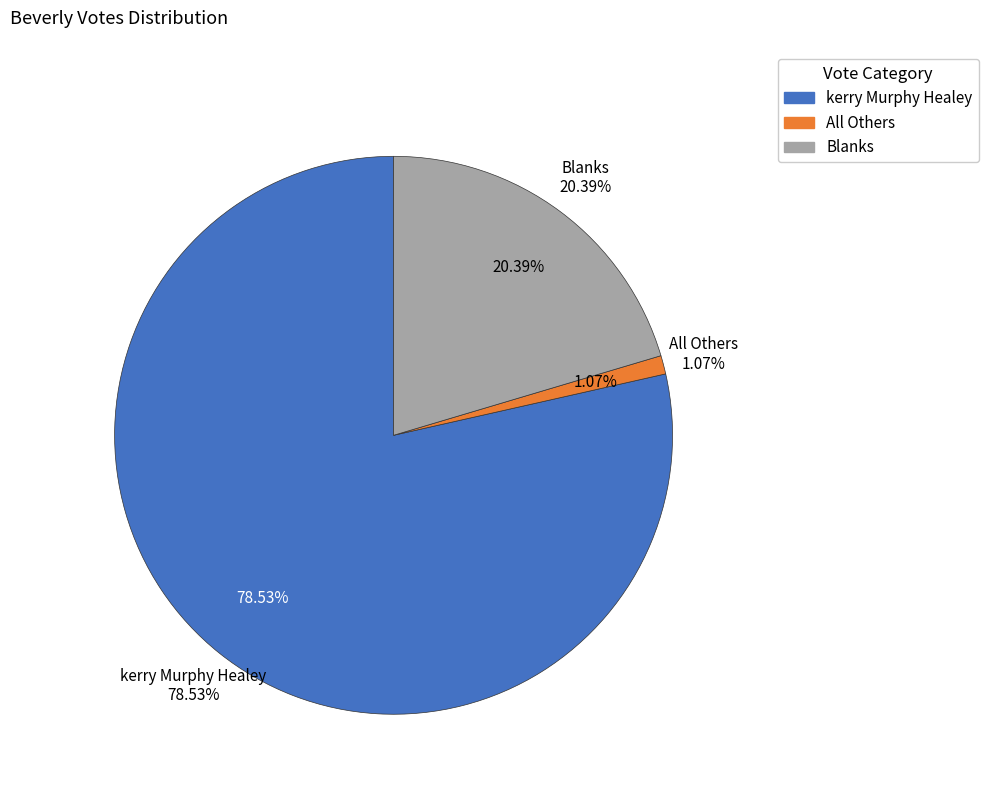

The Blanks slice represents 8% of the pie. True or false?

False